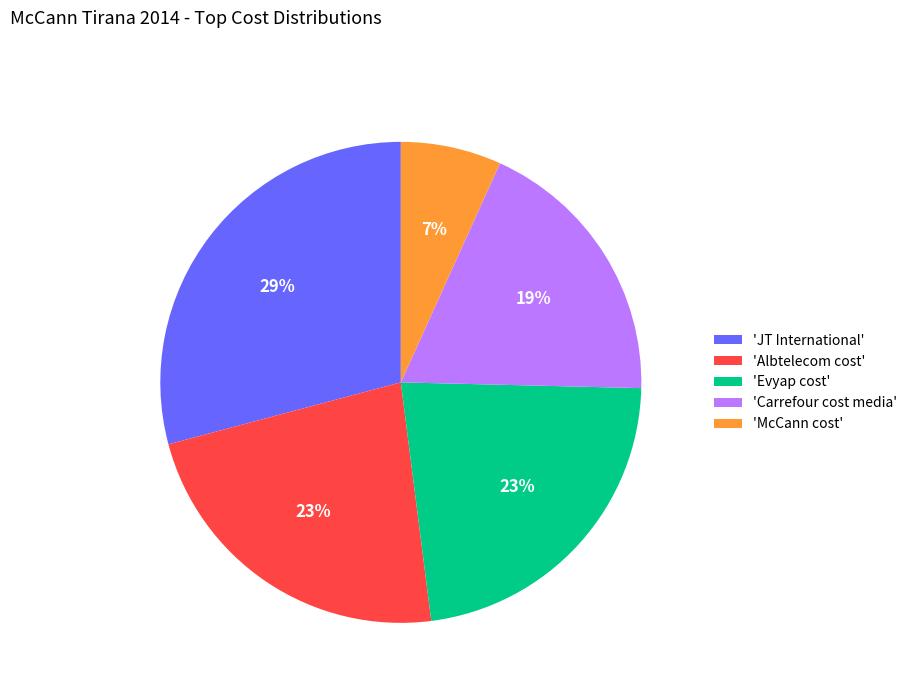

Is there any slice that represents more than half of the pie?

No